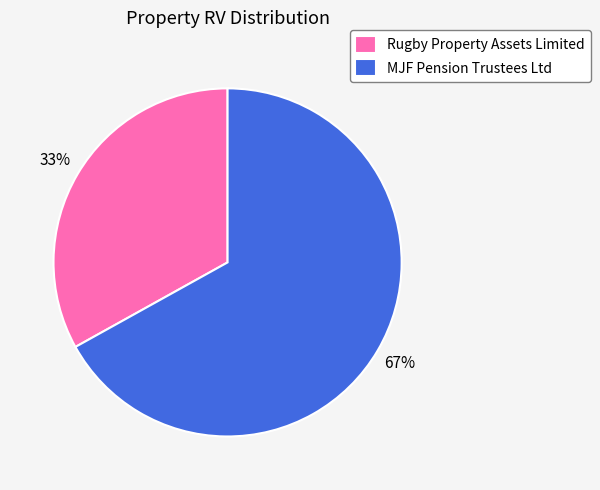

How many segments does this pie chart have?

2